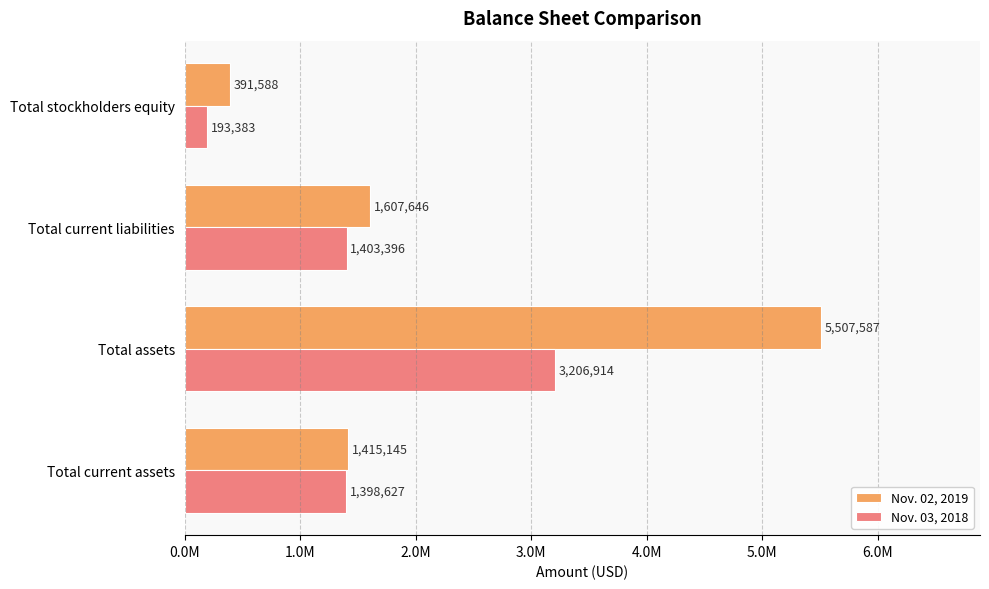

What are all the series names shown in the legend?

Nov. 02, 2019, Nov. 03, 2018